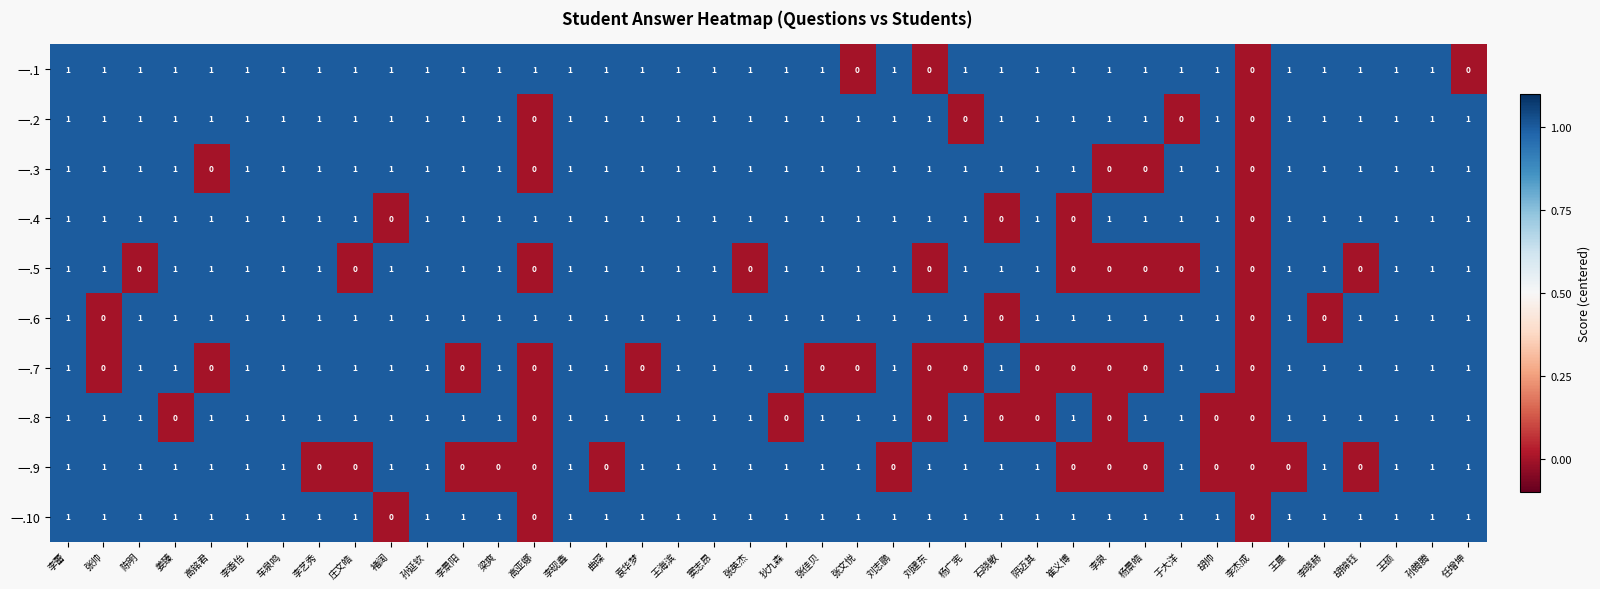

Count the 一.9 values in the range 0 to 1.

40